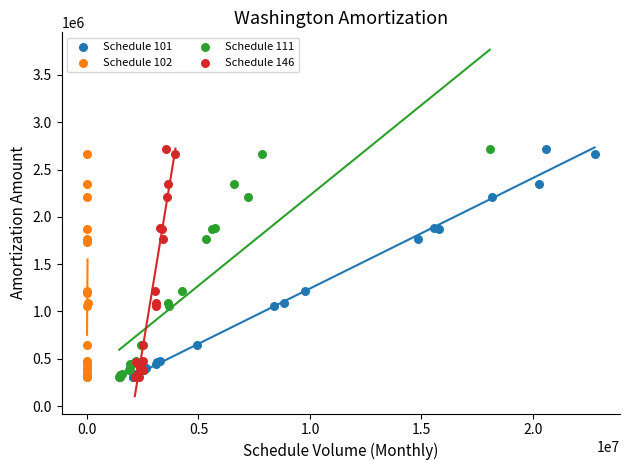

What are all the series names shown in the legend?

Schedule 101, Schedule 102, Schedule 111, Schedule 146